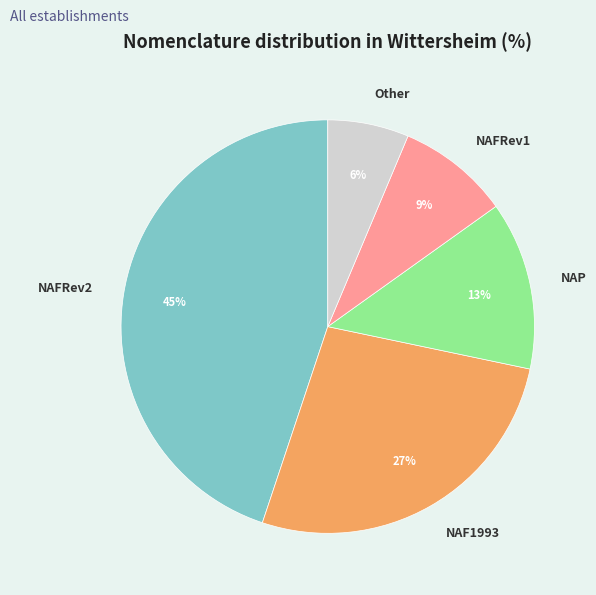

Is the sum of NAFRev1 and NAFRev2 greater than half?

Yes